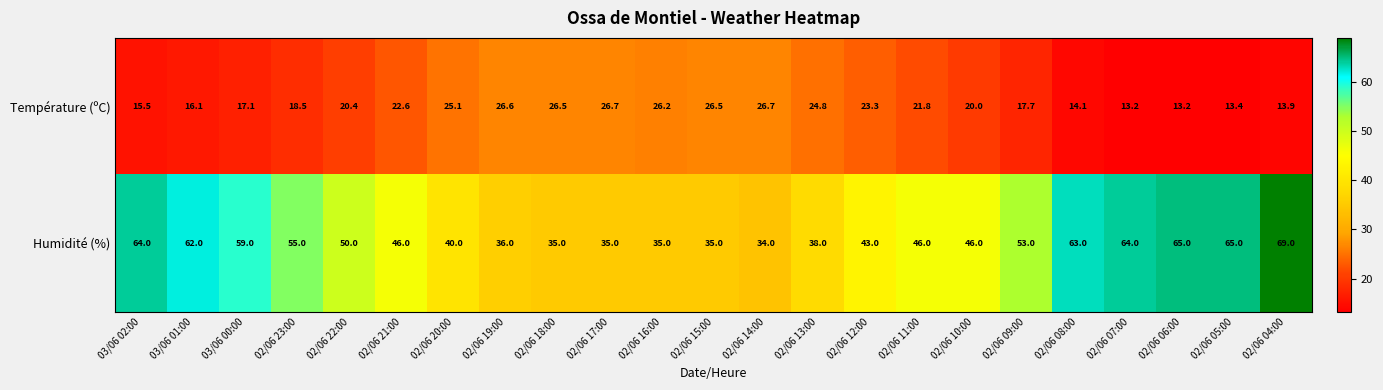

What is the smallest value displayed?

13.2